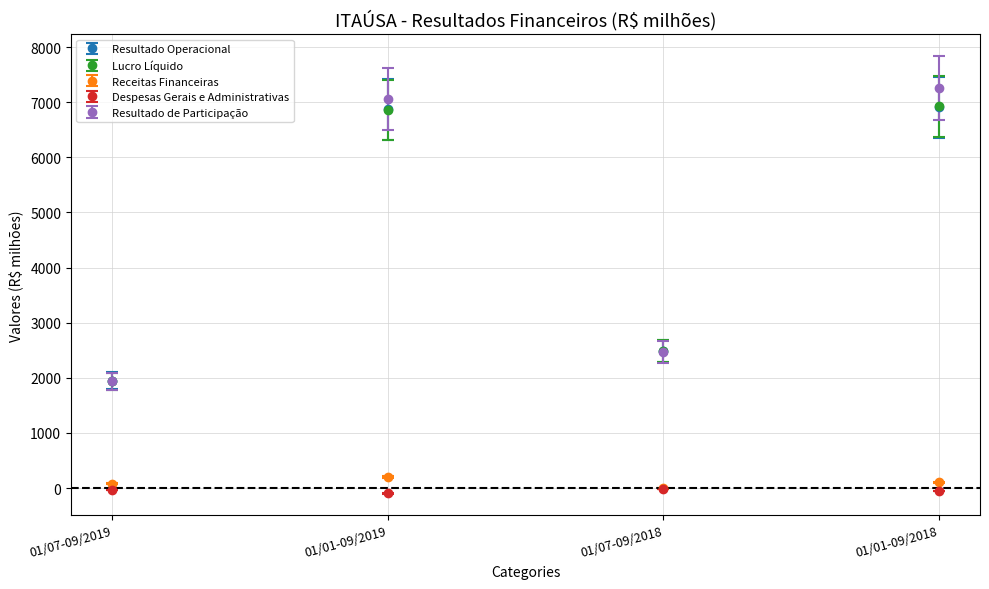

Which series has the largest range (max minus min)?

Resultado de Participação